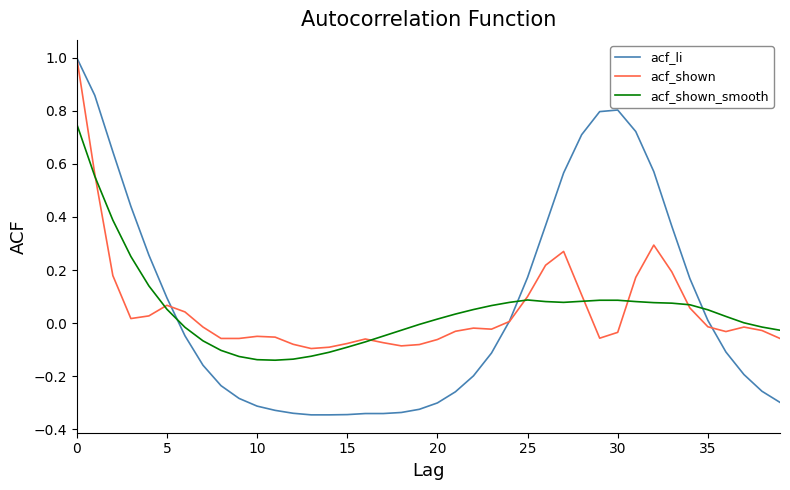

Does the chart have visible grid lines?

No